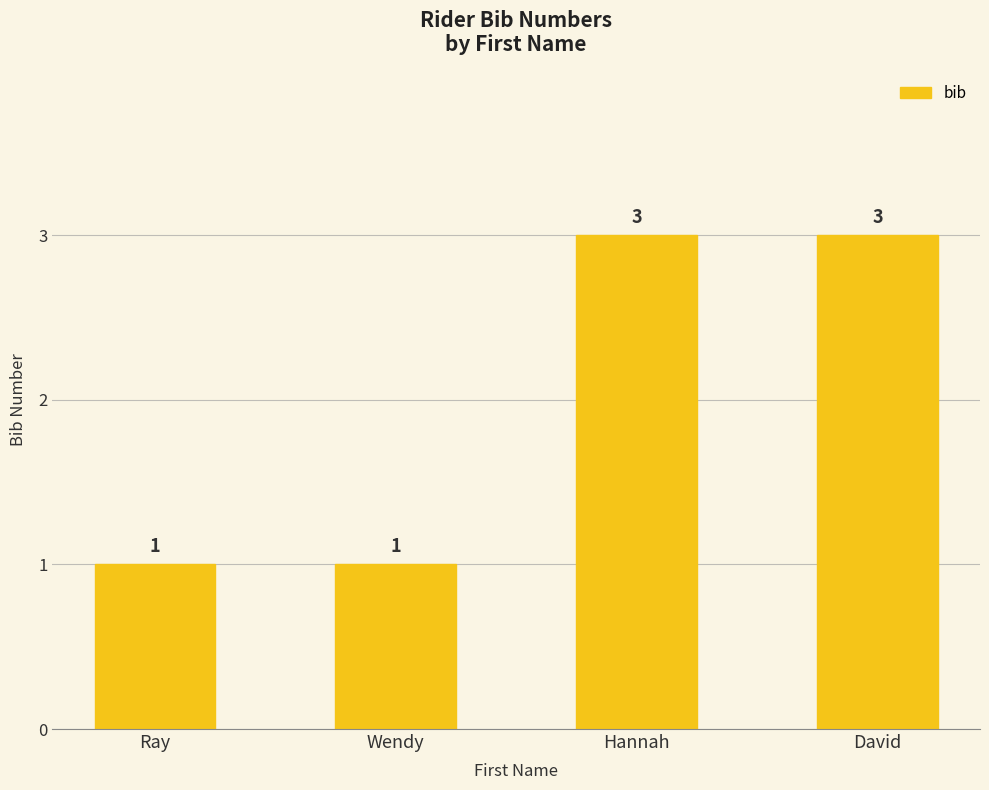

Are the bars horizontal?

No